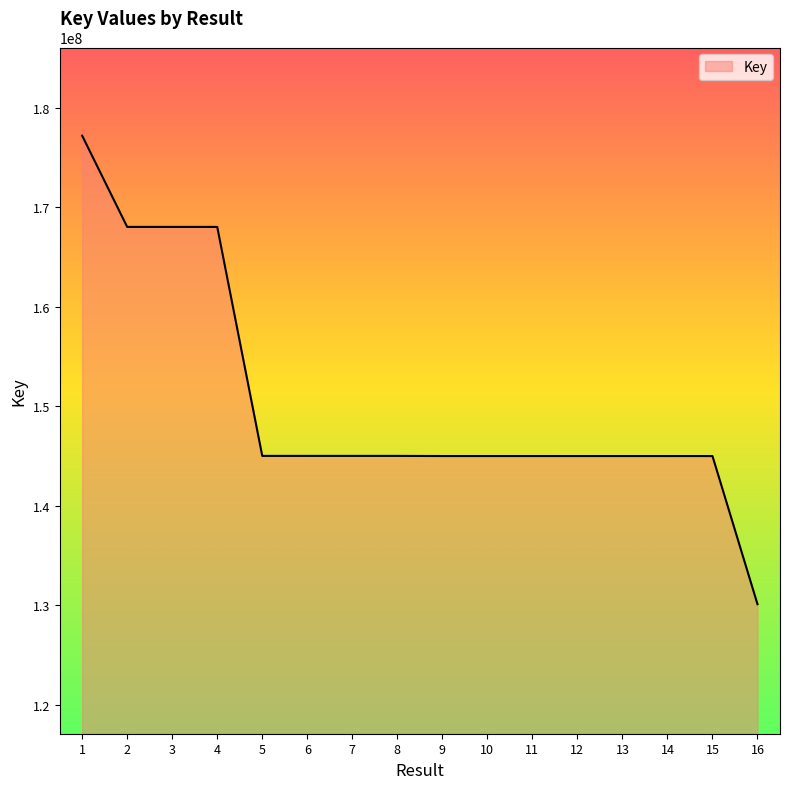

What is the difference between the maximum and minimum values?

47068095